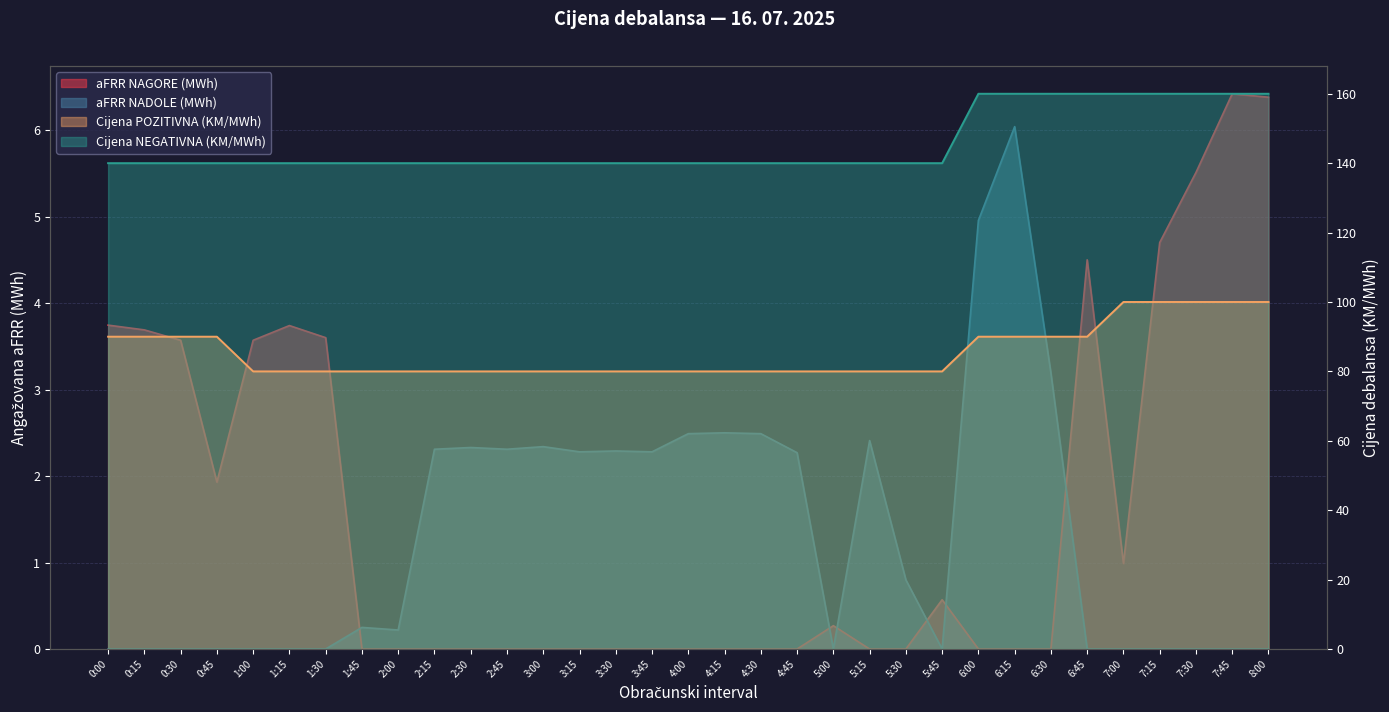

In aFRR NADOLE (MWh), how many points are higher than both neighbors (excluding endpoints)?

7